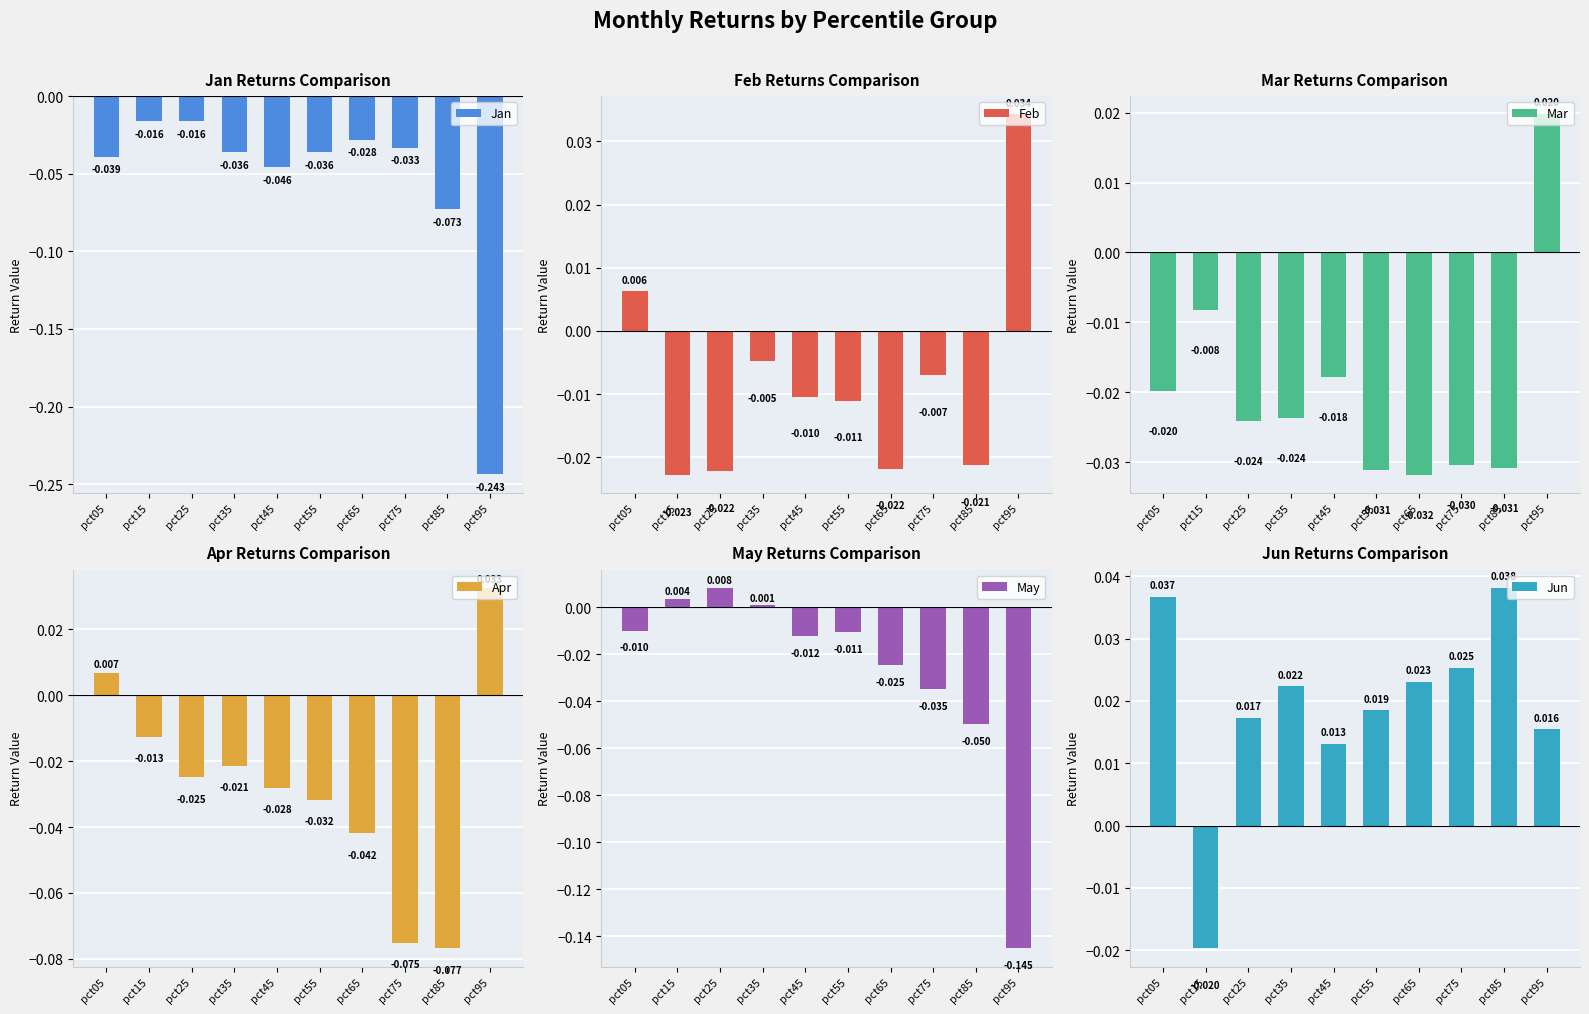

Rank the series at pct35 from highest to lowest value.

Jun, May, Feb, Apr, Mar, Jan